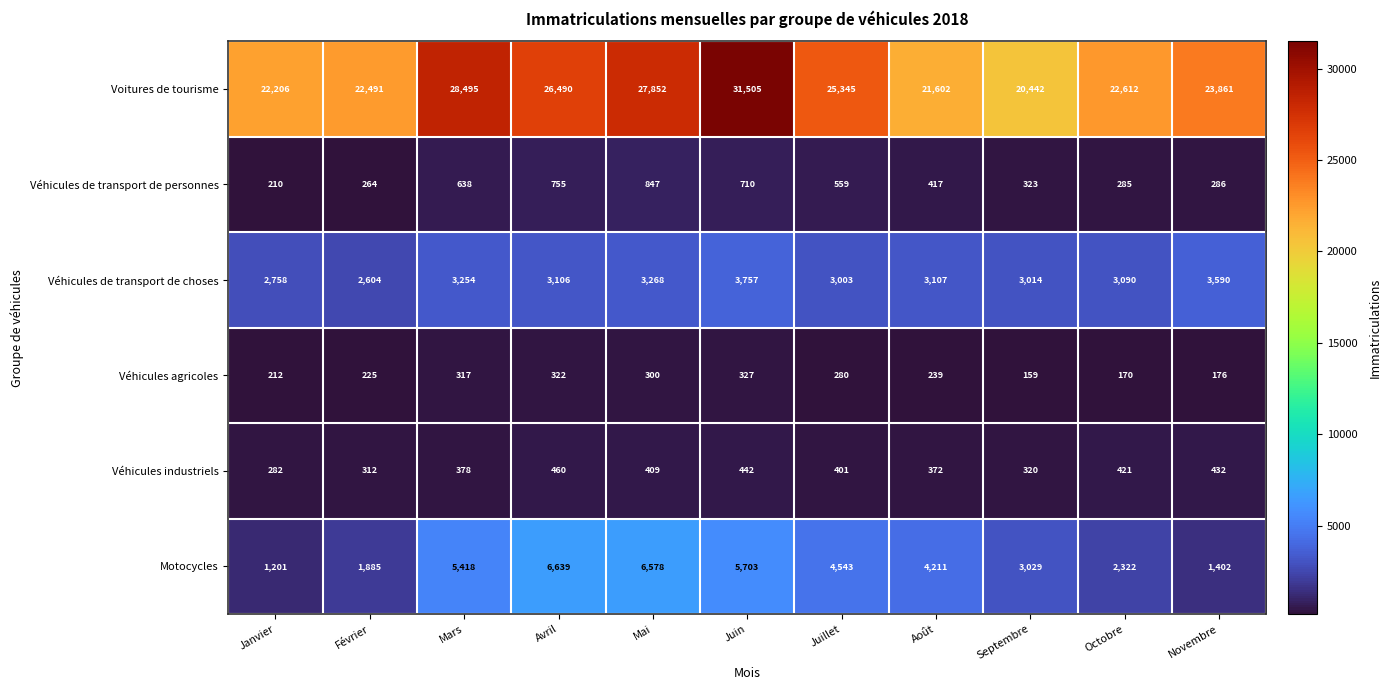

The Motocycles series shows 2943 at Juillet. True or false?

False